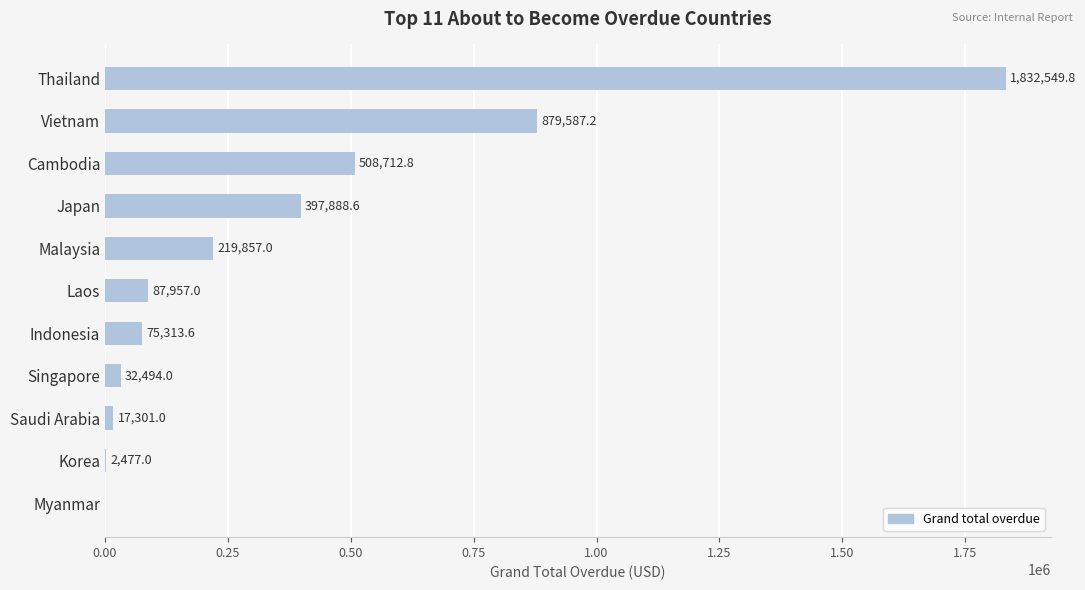

Reading top to bottom, what are all the values shown in this chart?

Thailand=1832549.8	Vietnam=879587.2	Cambodia=508712.8	Japan=397888.6	Malaysia=219857.0	Laos=87957.0	Indonesia=75313.6	Singapore=32494.0	Saudi Arabia=17301.0	Korea=2477.0	Myanmar=0.0